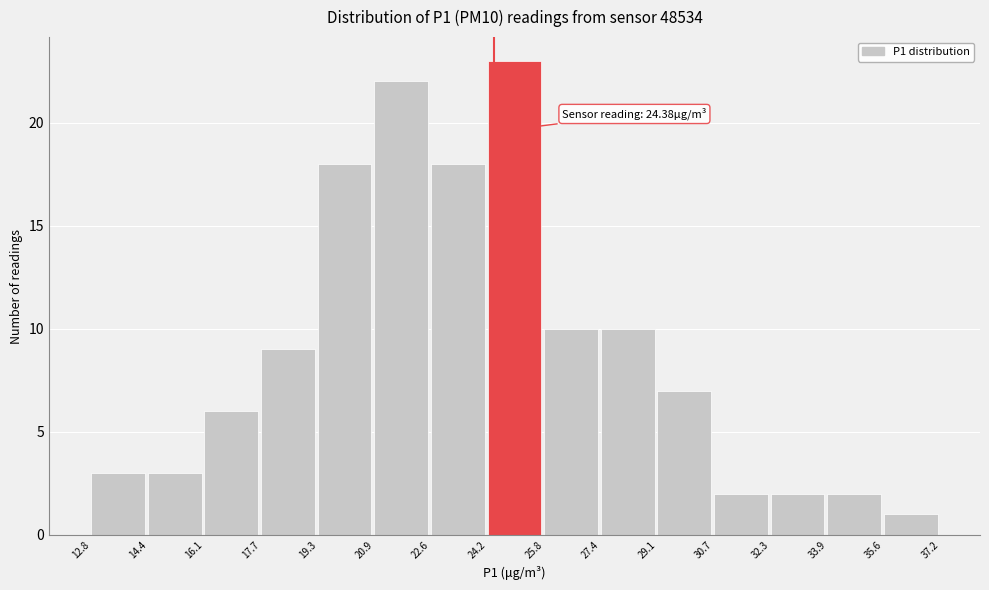

Over which range of the x-axis is the bar tallest?

24.2 to 25.8